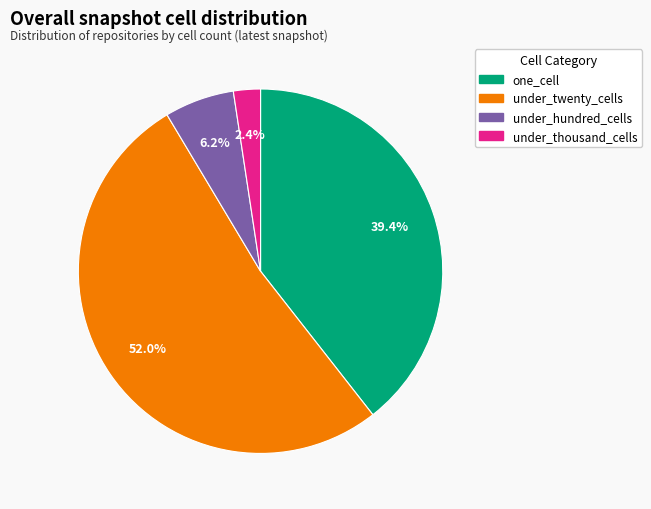

How many slices are in this pie chart?

4